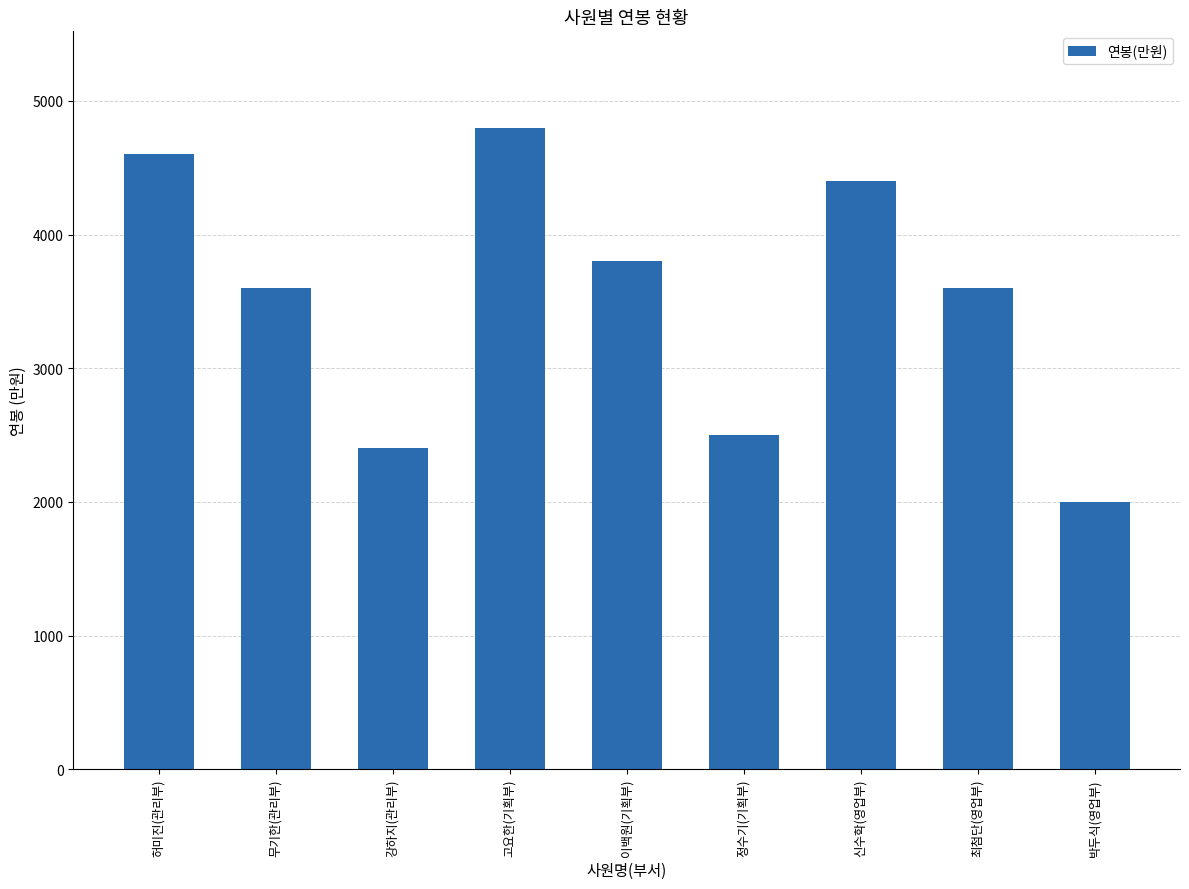

What is the average value?

3522